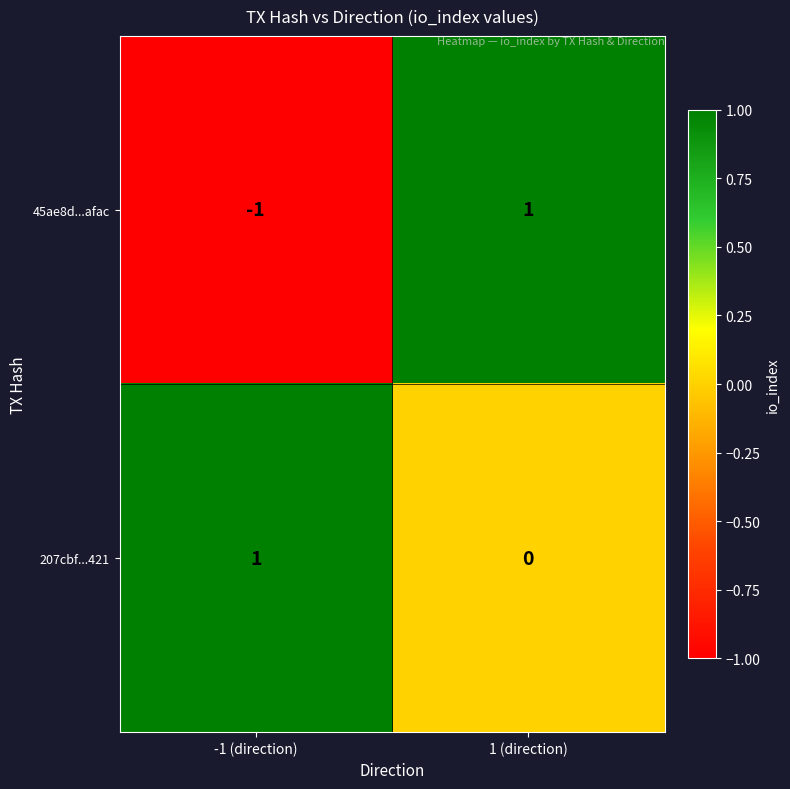

Reading left to right, transcribe all the data shown in this chart.

45ae8d...afac: -1 (direction)=-1	1 (direction)=1
207cbf...421: -1 (direction)=1	1 (direction)=0